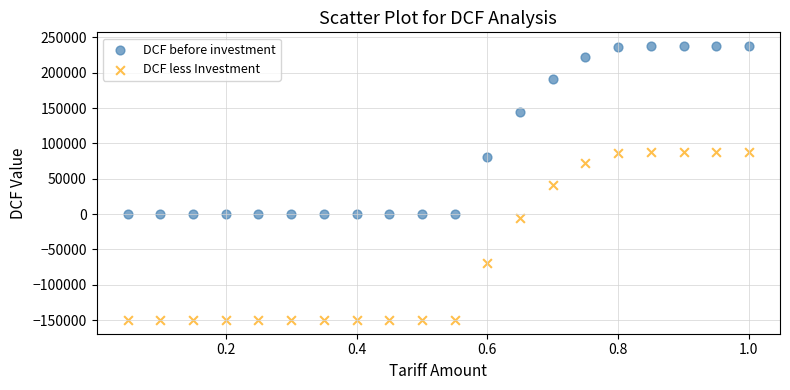

What is the X range (max minus min) for the scatter plot?

0.9